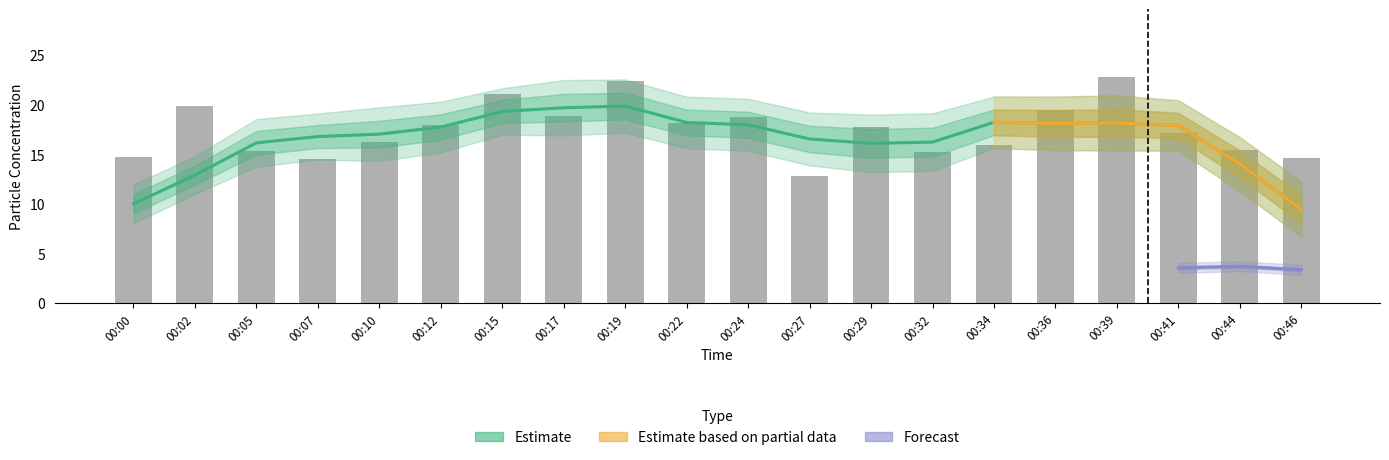

Reading left to right, extract all data points from this chart.

00:00=14.8	00:02=19.9	00:05=15.3	00:07=14.5	00:10=16.3	00:12=17.9	00:15=21.1	00:17=18.9	00:19=22.4	00:22=18.1	00:24=18.8	00:27=12.8	00:29=17.7	00:32=15.2	00:34=15.9	00:36=19.4	00:39=22.8	00:41=17.2	00:44=15.5	00:46=14.6